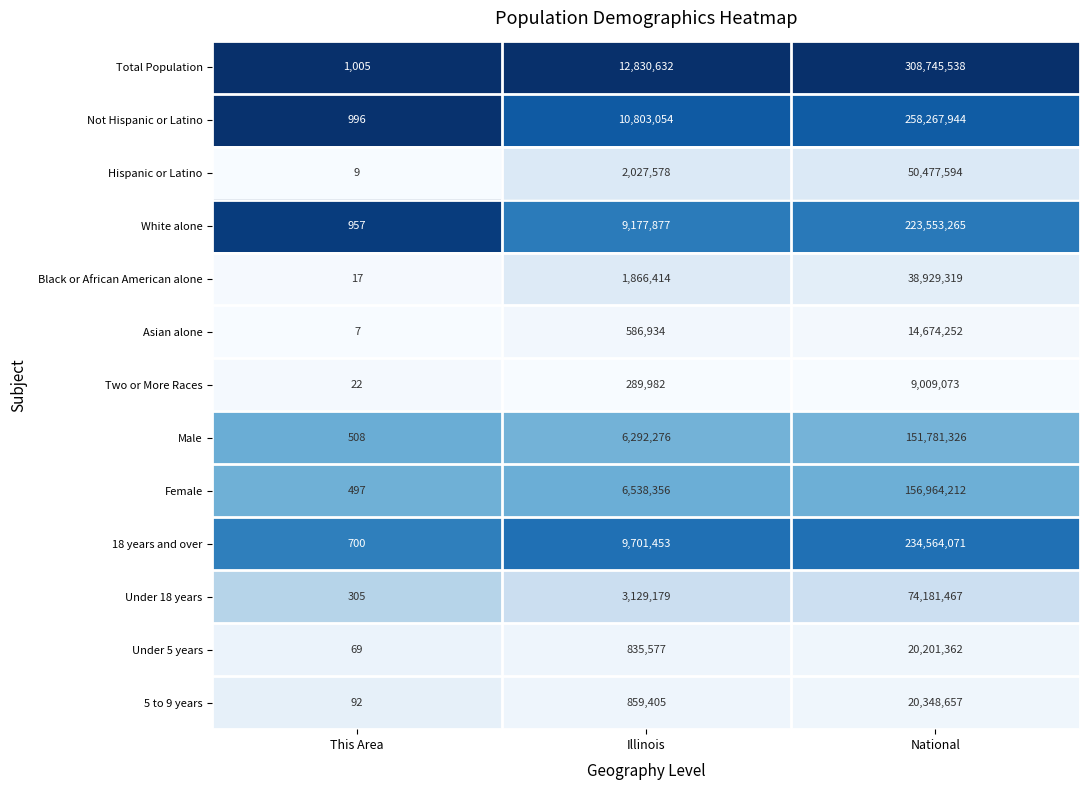

Where is Black or African American alone nearest to the value 19464668?

Illinois